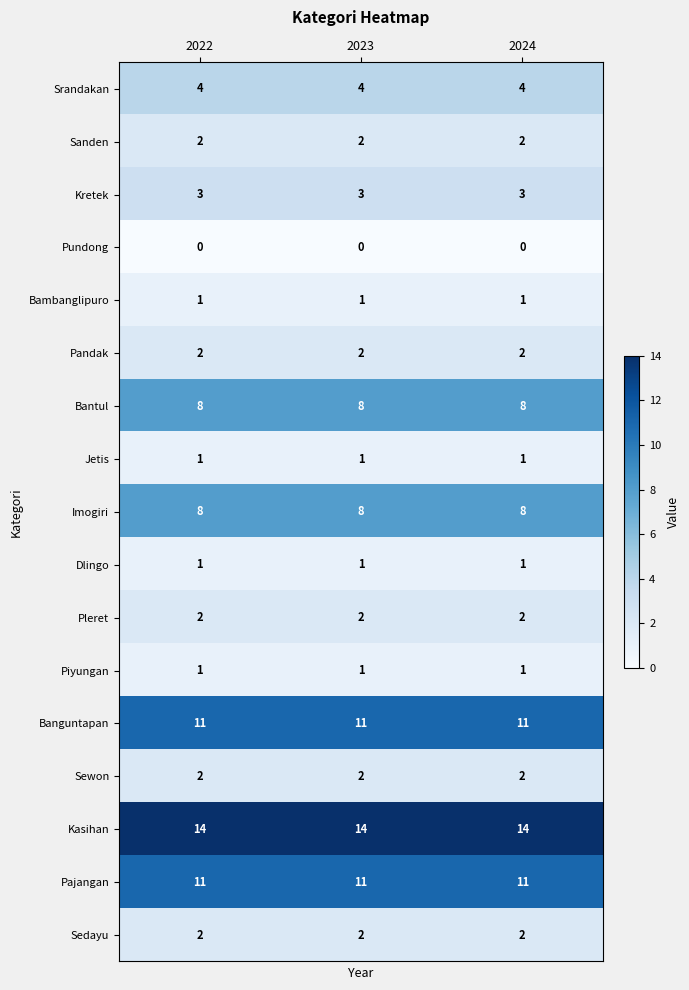

True or false: Bantul has a value of 8 at 2023.

True